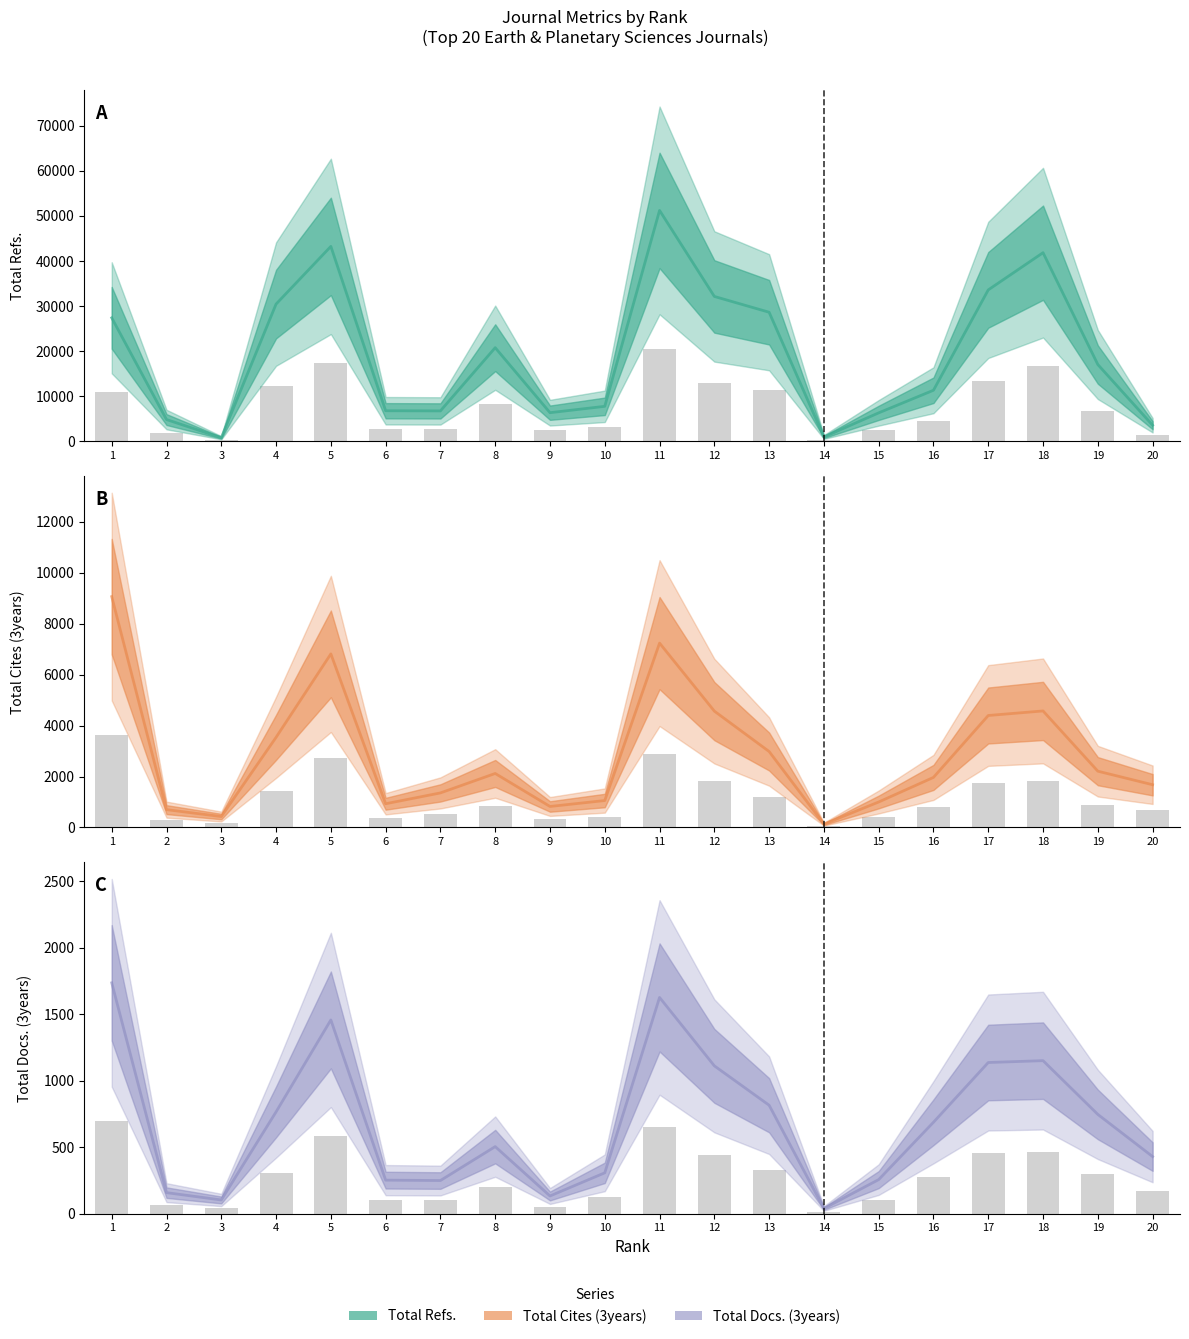

At which label does Total Refs. first exceed 17024?

1